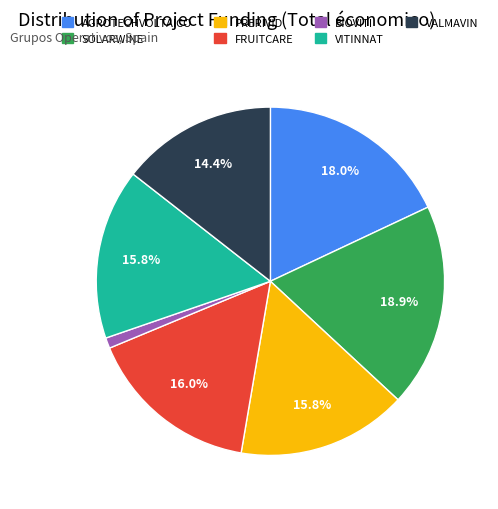

How many slices are in this pie chart?

7